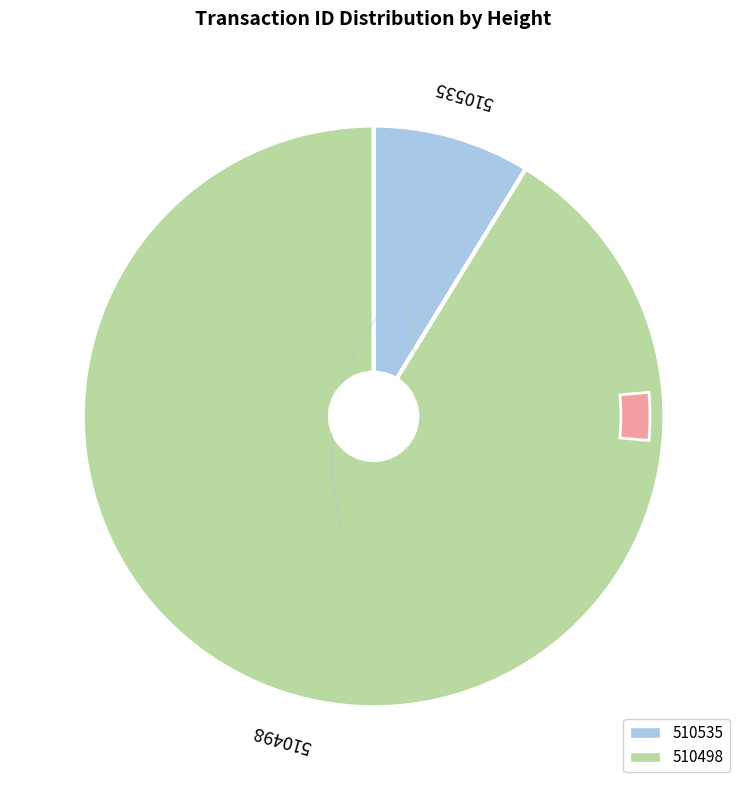

Which category has the smallest portion of the pie?

510535